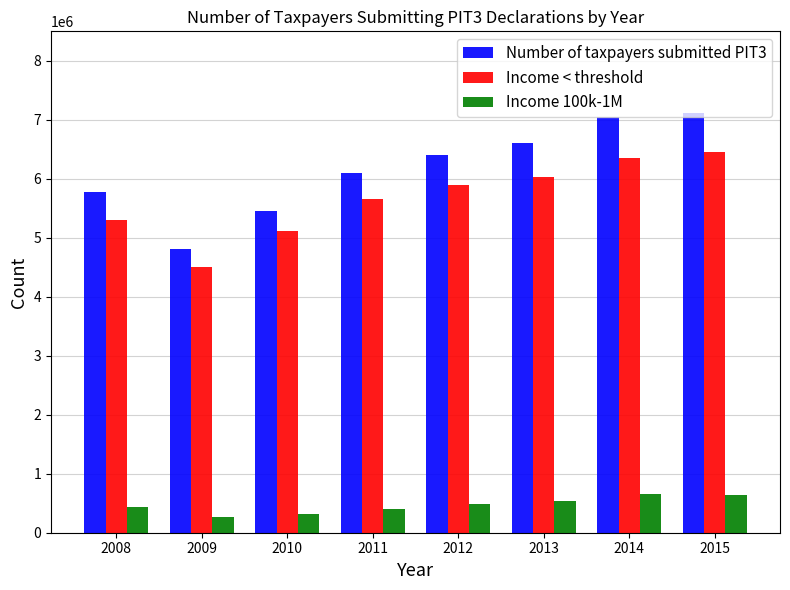

The value of Income < threshold at 2012 is 7890813. True or false?

False